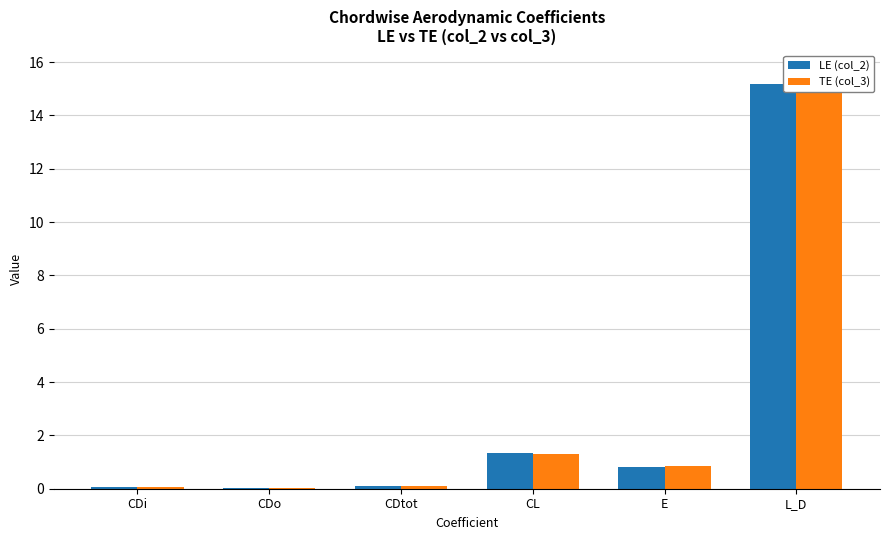

Which series has the largest total across all categories?

TE (col_3)